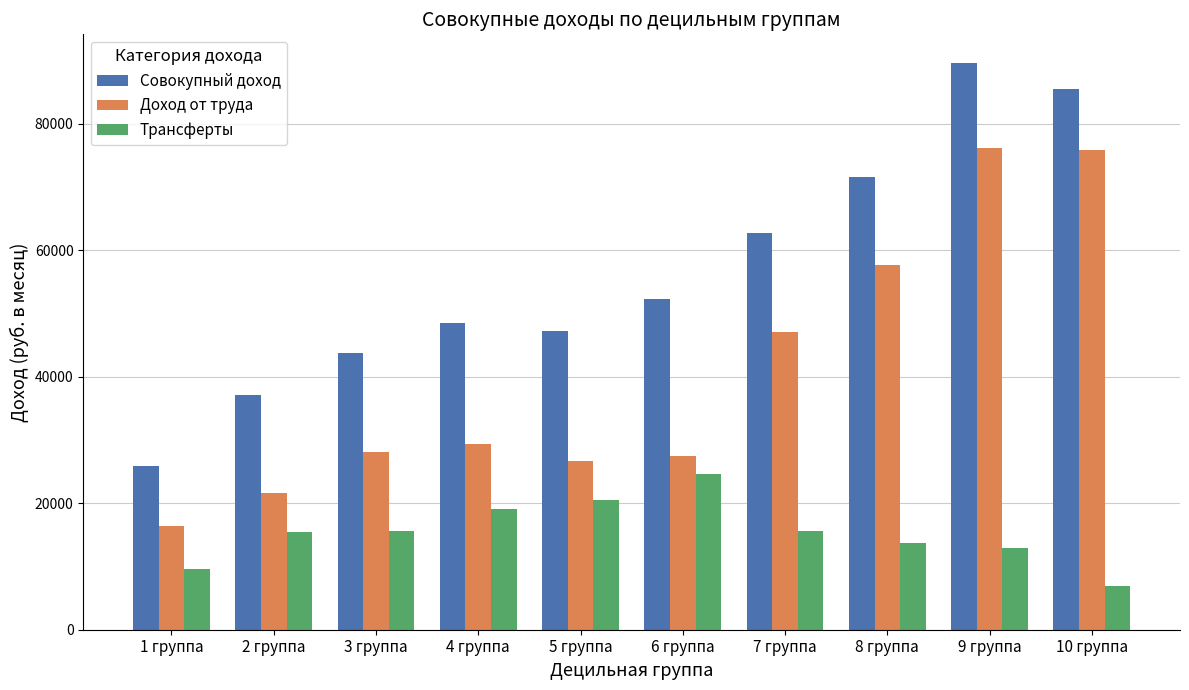

What is the sum of all Доход от труда values?

406596.6